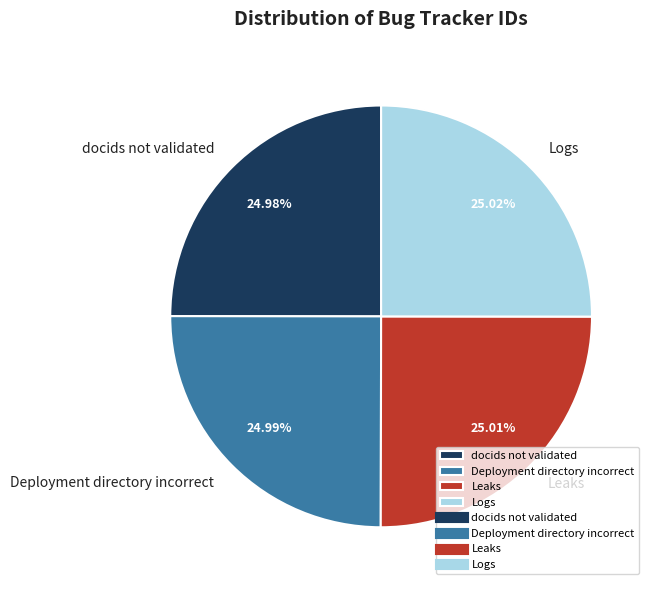

The Leaks slice represents 35% of the pie. True or false?

False